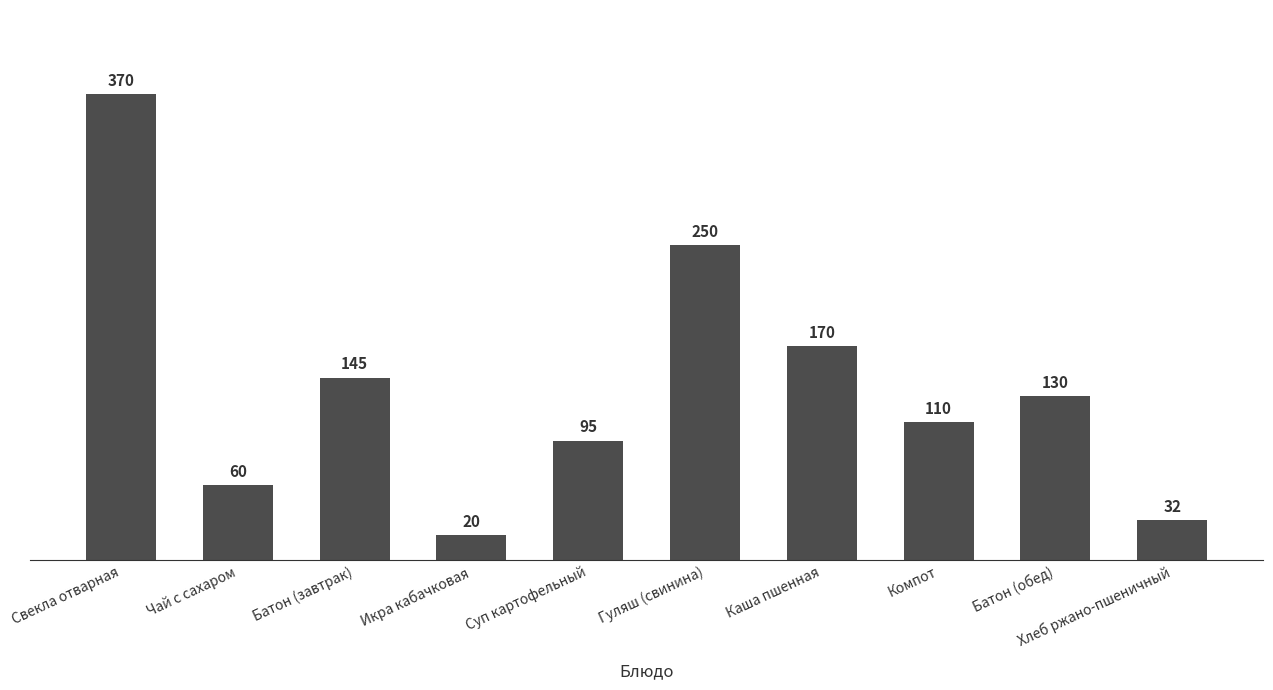

Where is the data nearest to the value 195?

Каша пшенная